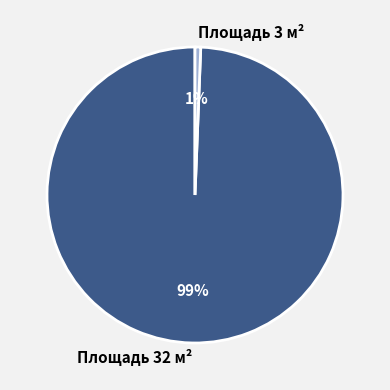

Is the sum of Площадь 3 м² and Площадь 32 м² greater than half?

Yes